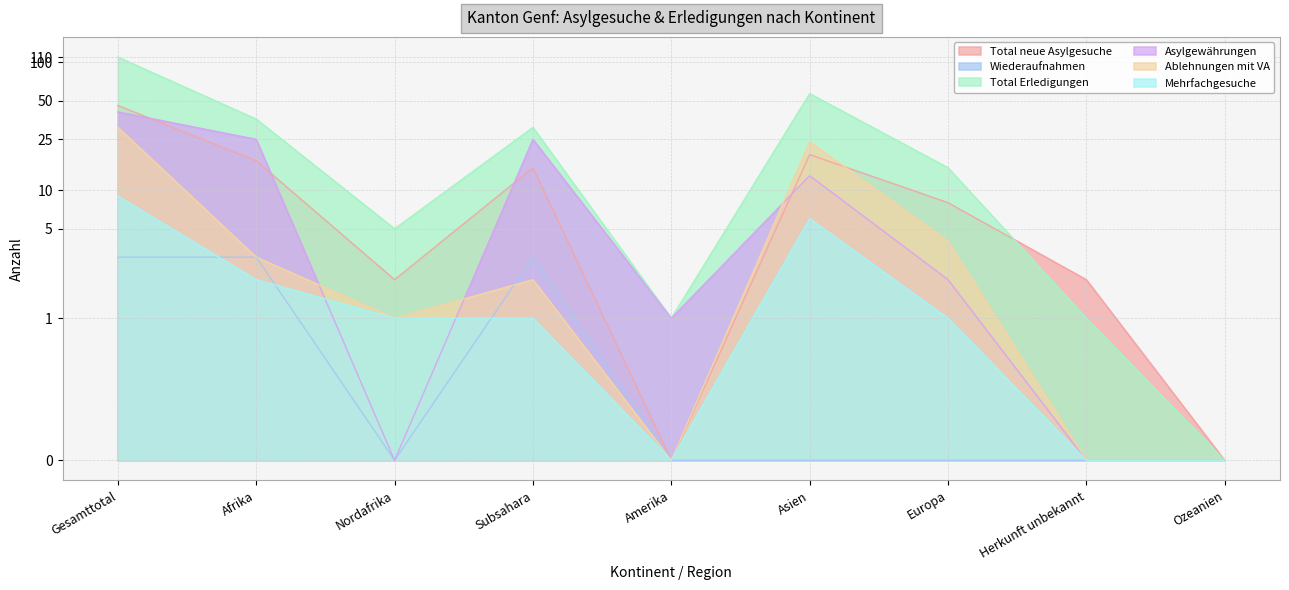

What is the approximate value of Wiederaufnahmen at Afrika?

3